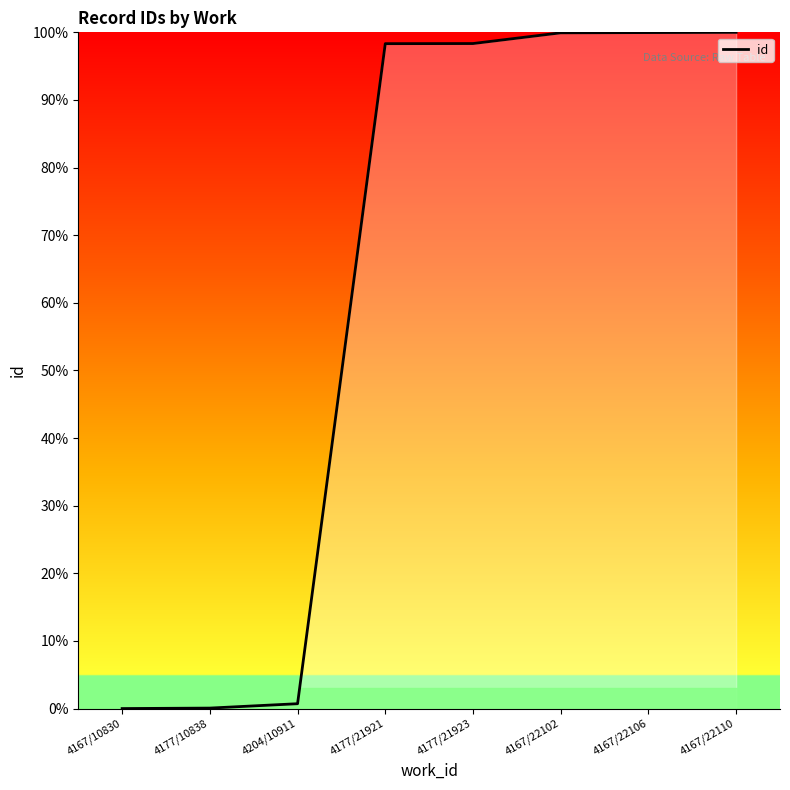

What is the change in value from 4167/10830 to 4177/21921?

+98.3